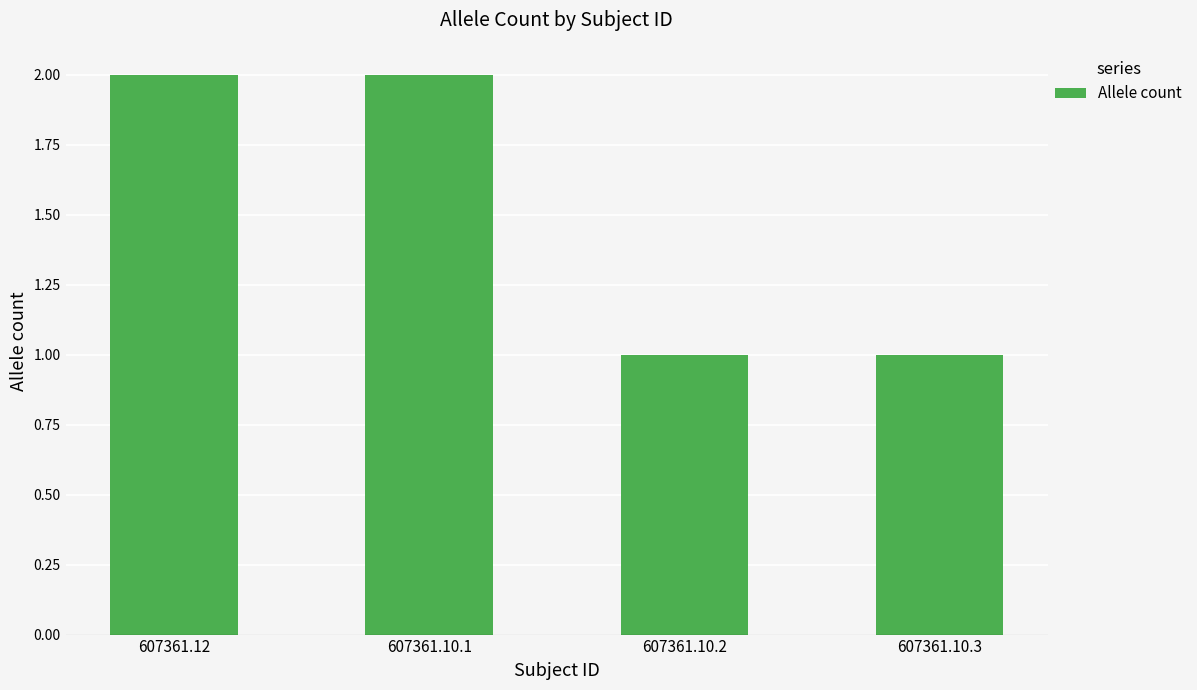

Which has a higher value, 607361.10.3 or 607361.12?

607361.12